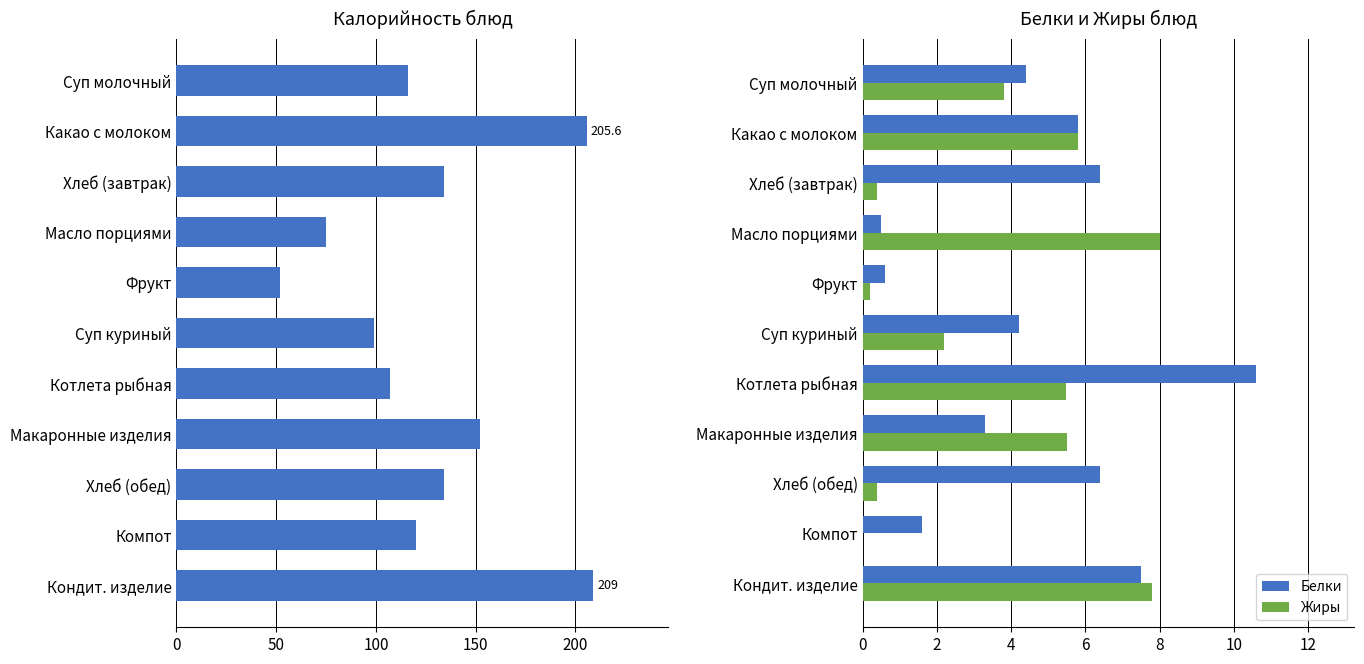

What is the sum of all Белки values?

51.3